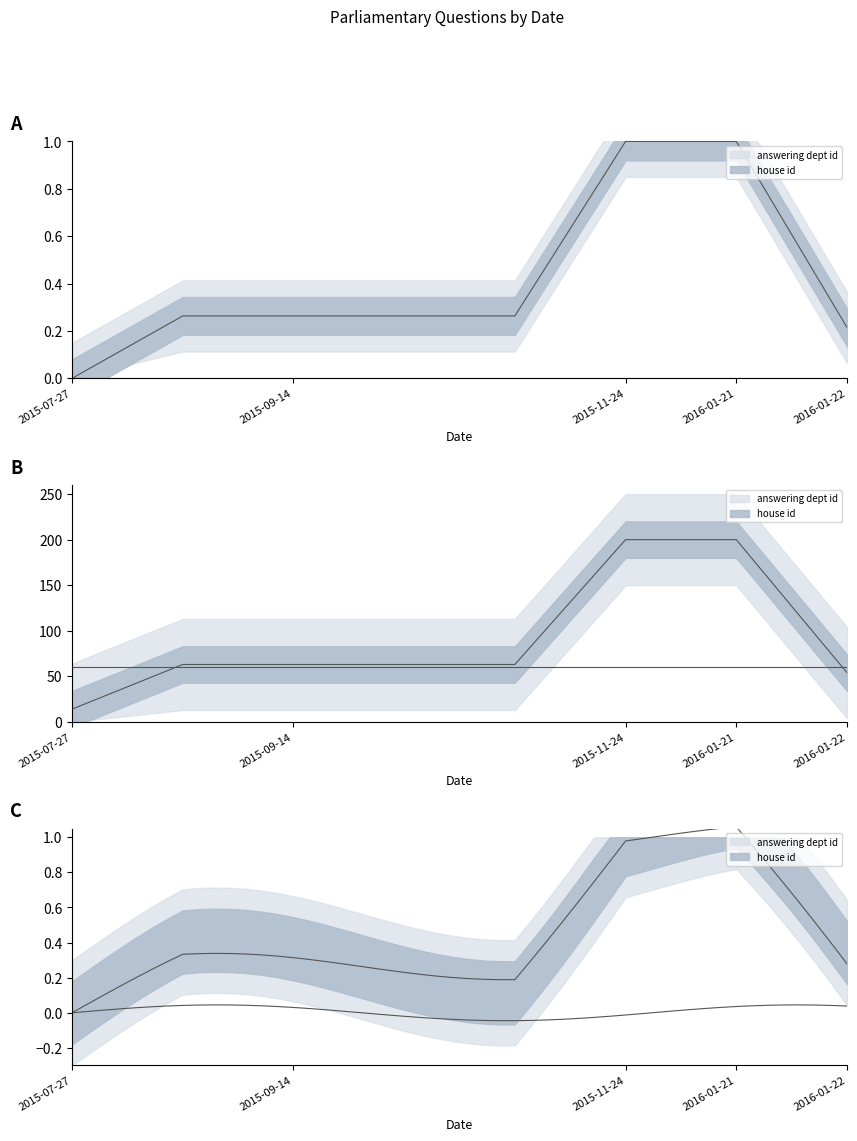

Reading left to right, what are all the values shown in this chart?

0.0	0.3	0.3	0.3	0.3	1.0	1.0	0.2